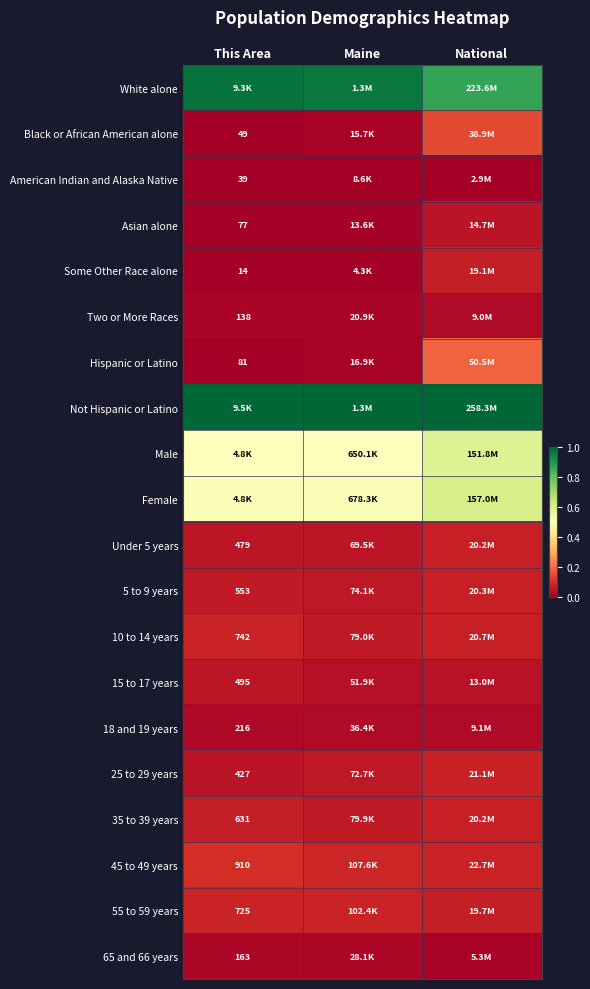

Count the number of categories in the chart.

3